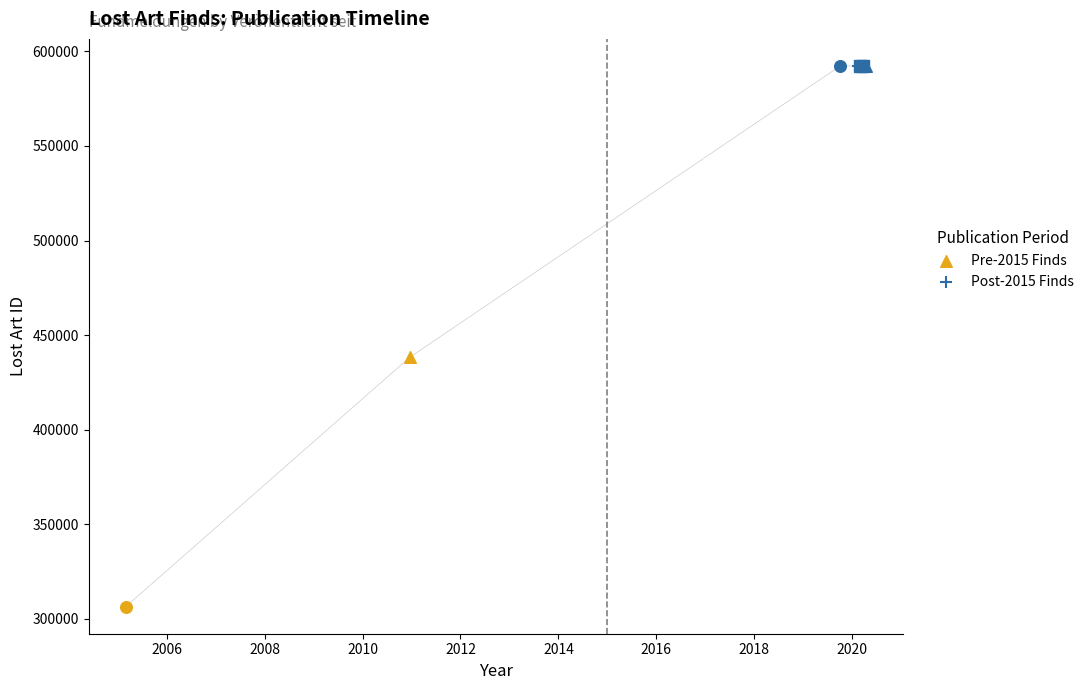

Approximately how many times larger is the value at 2011-07-28 compared to 2020-11-20?

0.7